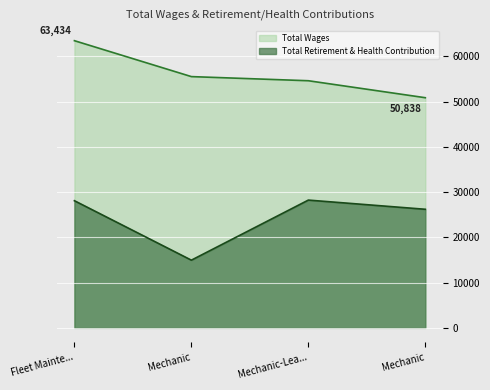

Rank the series by their average value, from lowest to highest.

Total Retirement & Health Contribution, Total Wages